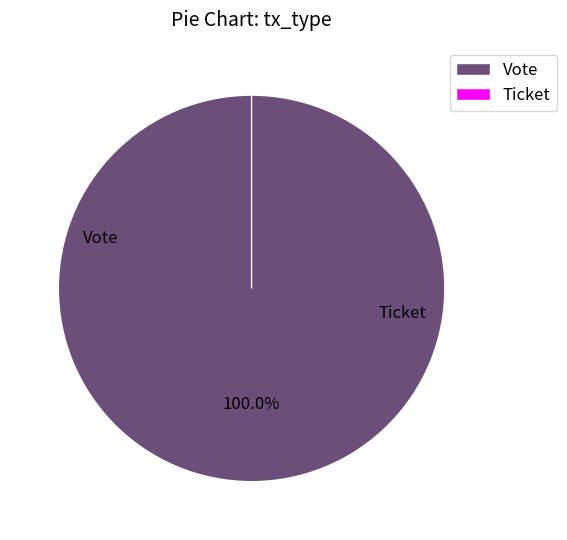

Which category accounts for the majority?

Vote